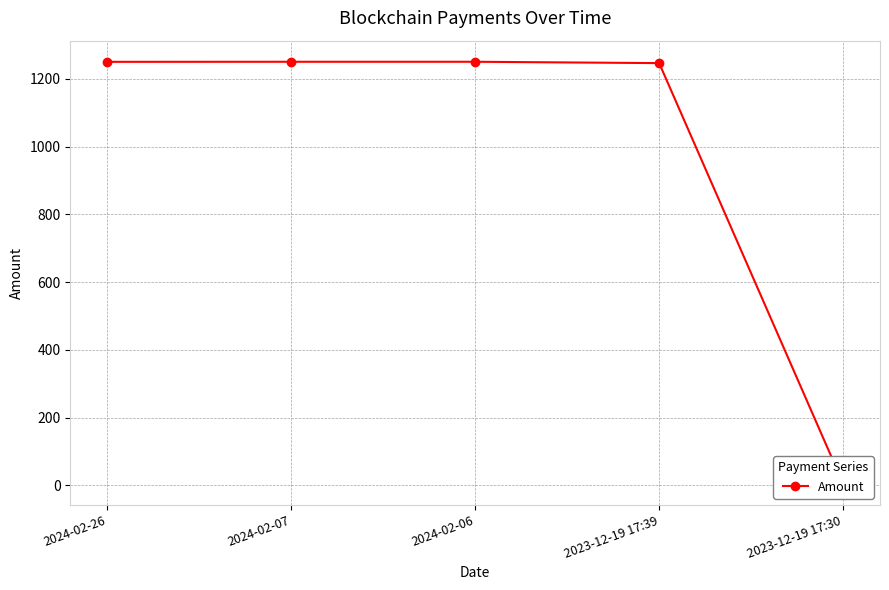

What is the change in value from 2024-02-26 to 2024-02-06?

+0.2